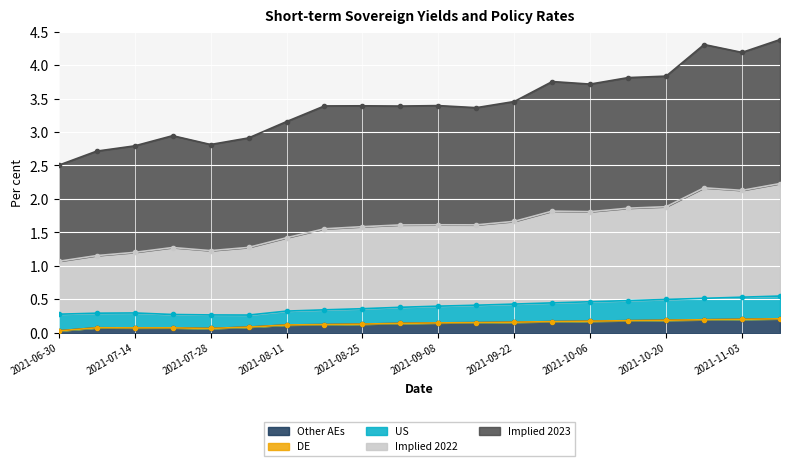

Which series changed the most between 2021-09-08 and 2021-11-10?

Implied 2022